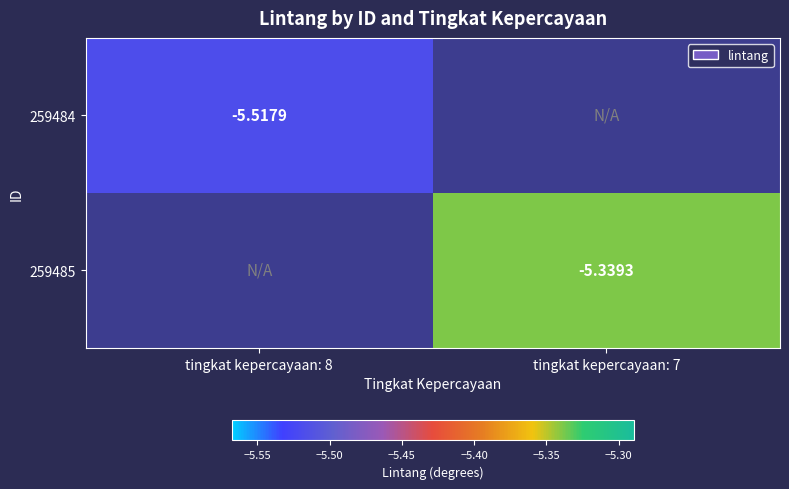

Which series has the largest range (max minus min)?

259484